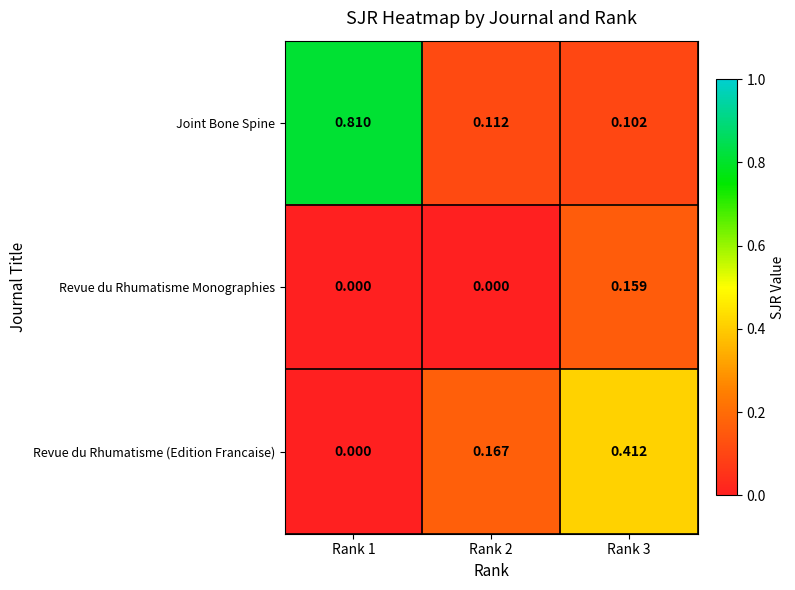

Which series has the largest range (max minus min)?

Joint Bone Spine